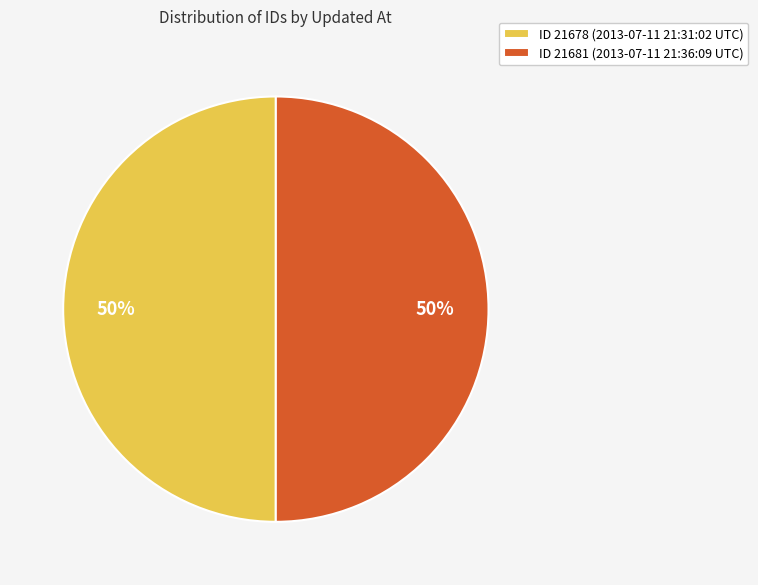

The ID 21678 (2013-07-11 21:31:02 UTC) slice represents 40% of the pie. True or false?

False